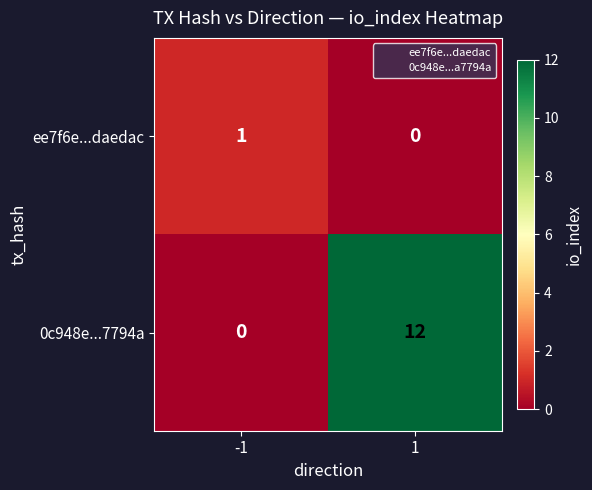

What is the sum of all 0c948e...7794a values?

12